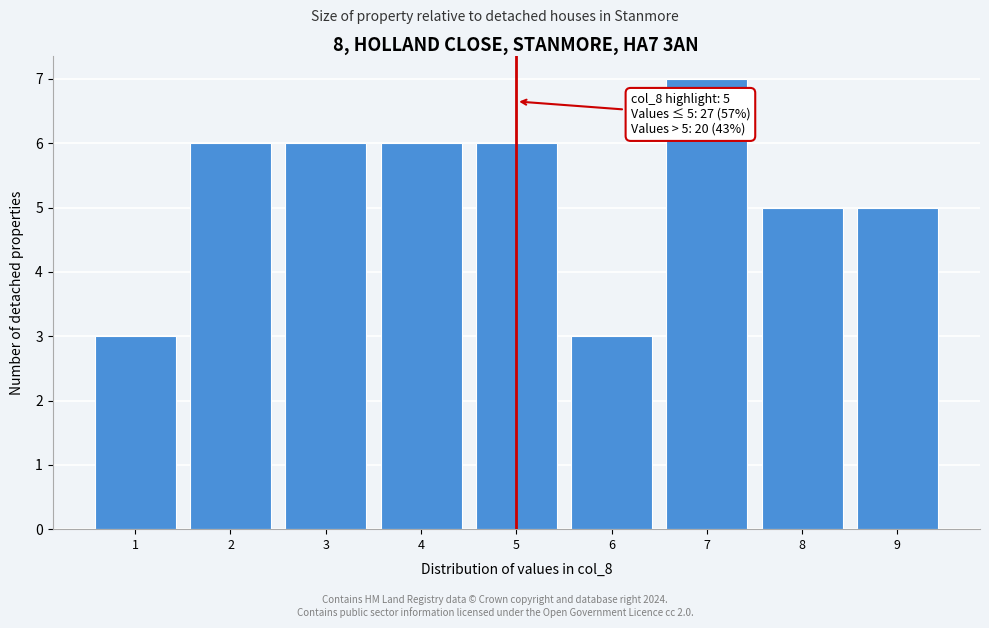

Over which range of the x-axis is the bar tallest?

6.5 to 7.5